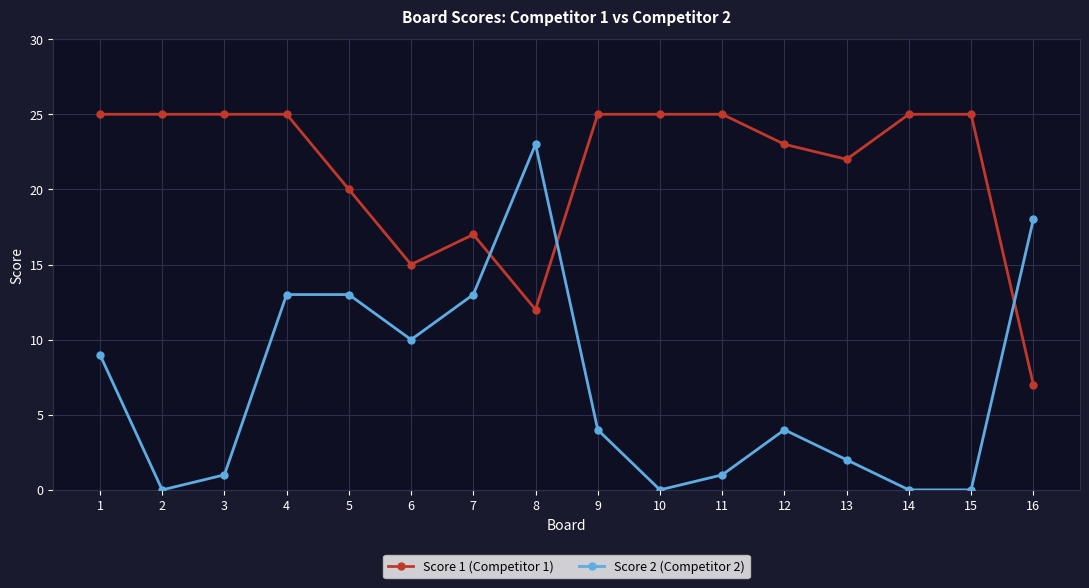

Rank the series at 6 from highest to lowest value.

Score 1 (Competitor 1), Score 2 (Competitor 2)